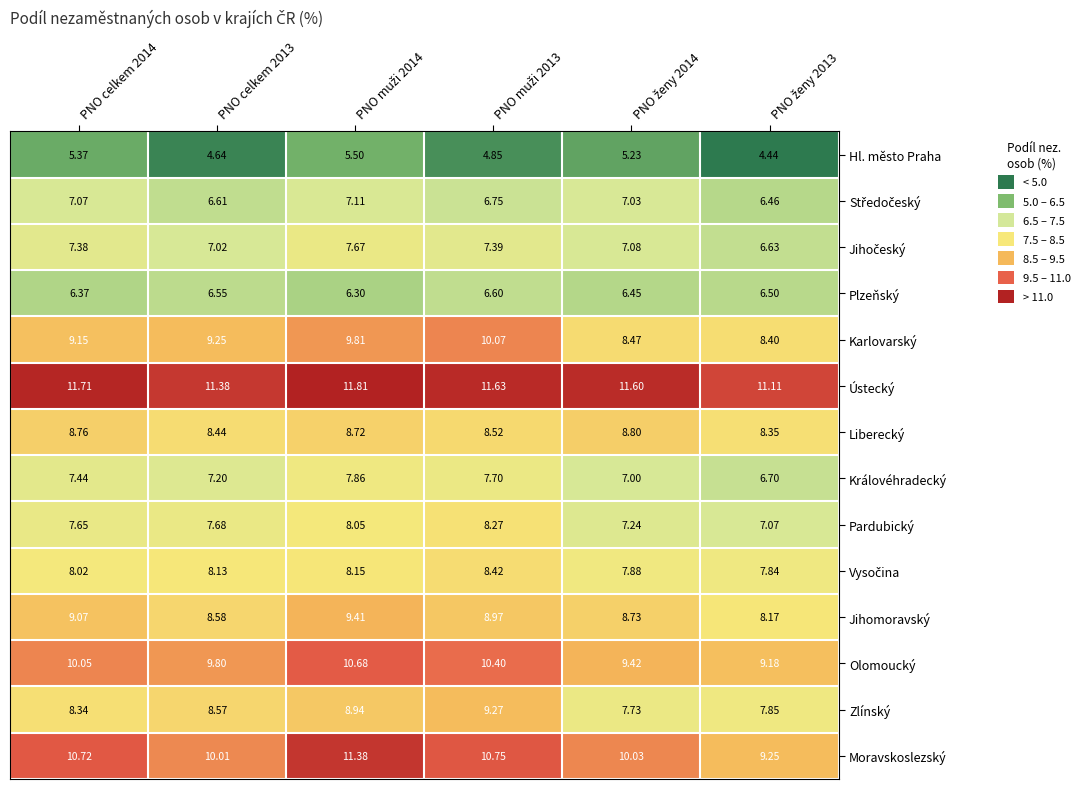

Which series has the widest spread of values?

Moravskoslezský